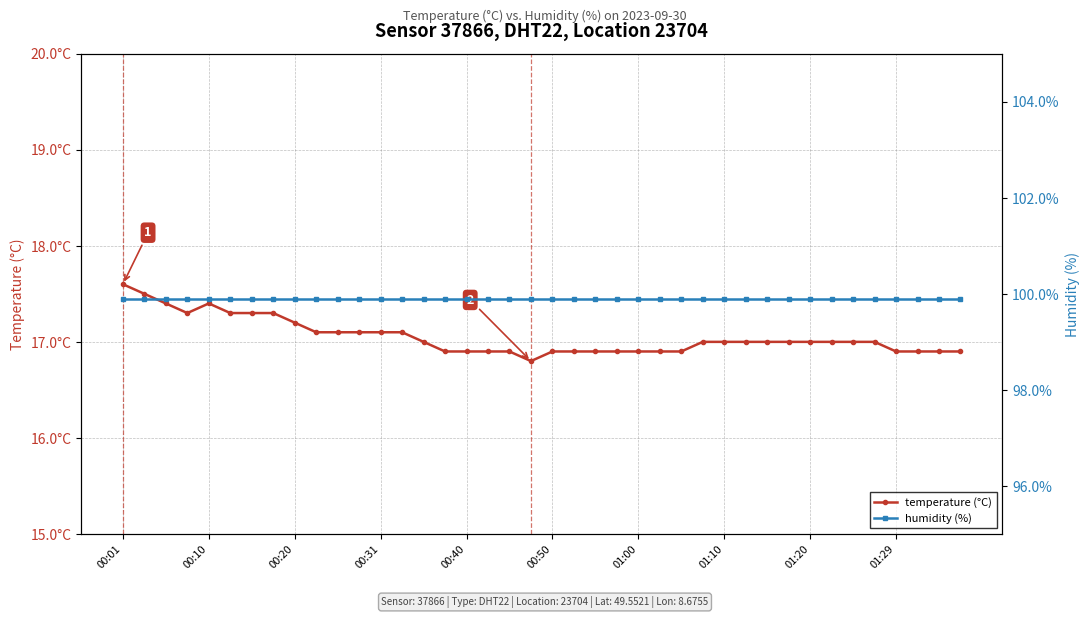

Does the chart have visible grid lines?

Yes